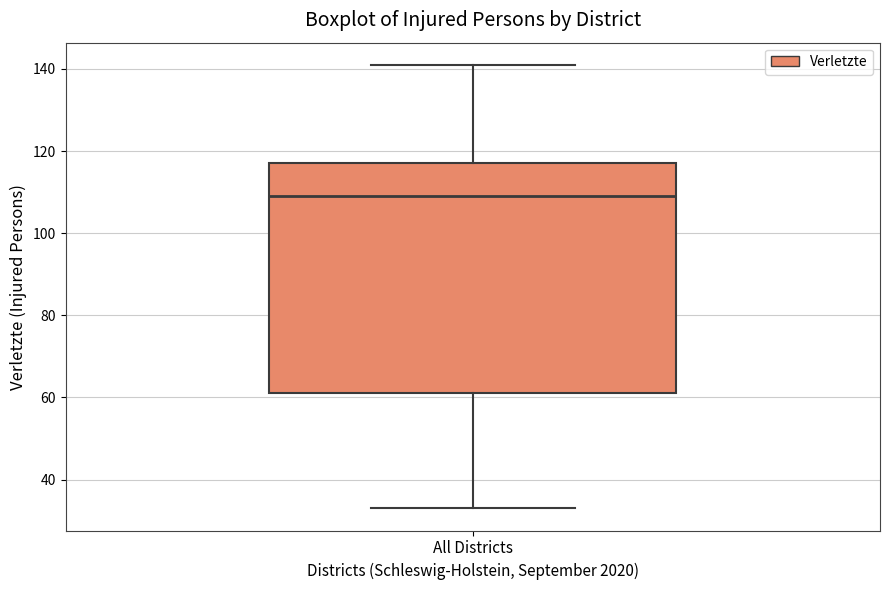

Read this box plot against the y-axis: the position of the median line, the range covered by the box, and the ends of both whiskers. The values are not printed on the chart, so give them approximately, as read against the axis.

median 110, box 62 to 118, whiskers 34 to 142